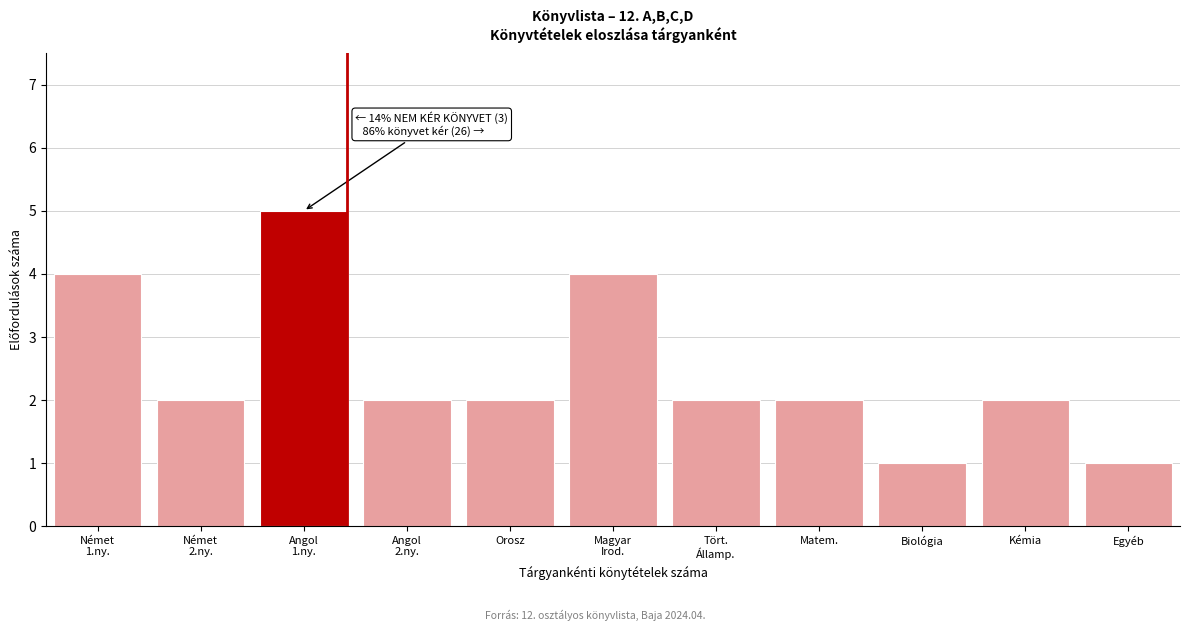

Reading right to left, transcribe all the data shown in this chart.

1	2	1	2	2	4	2	2	5	2	4